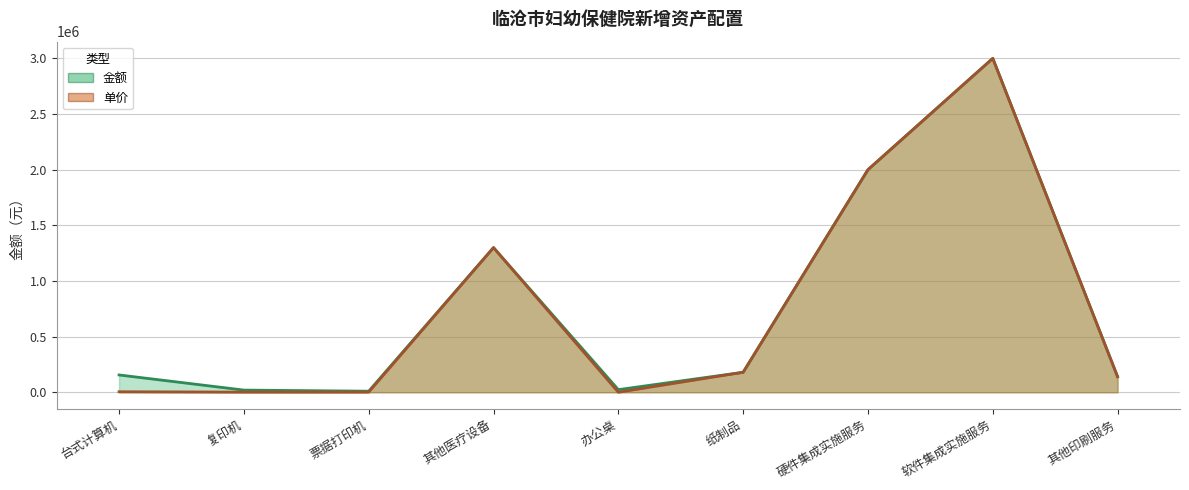

What is the value of the 单价 point at the 5th from the left?

800